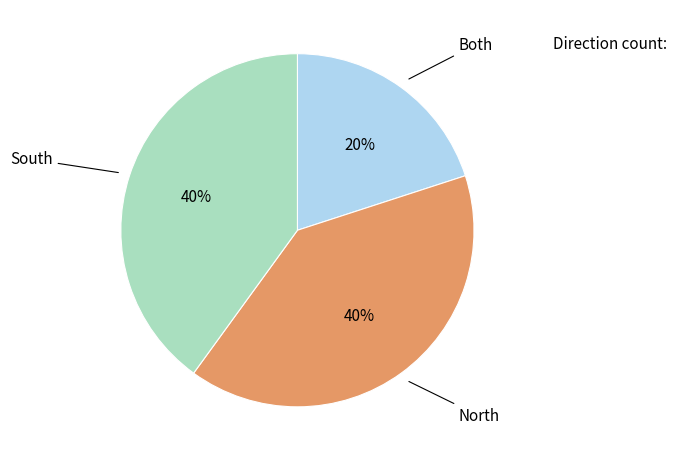

Does any single category account for the majority?

No